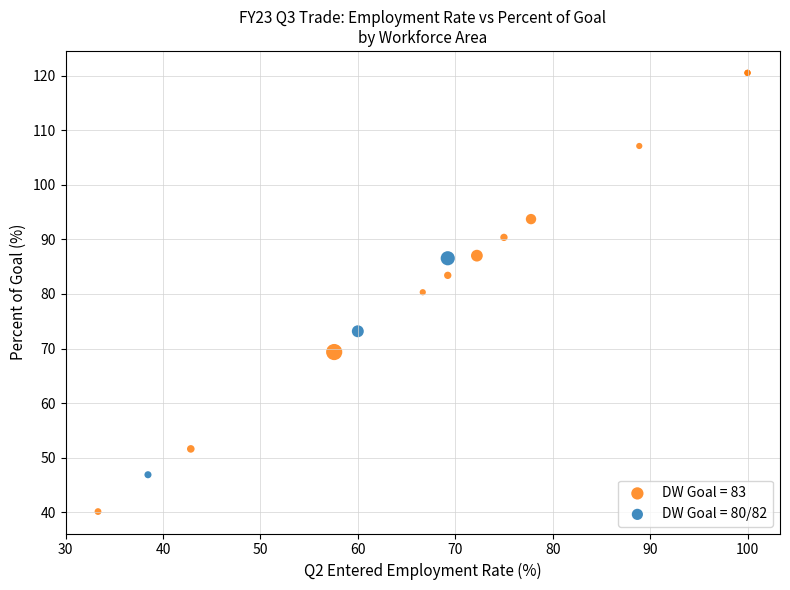

What are all the series names shown in the legend?

DW Goal = 83, DW Goal = 80/82